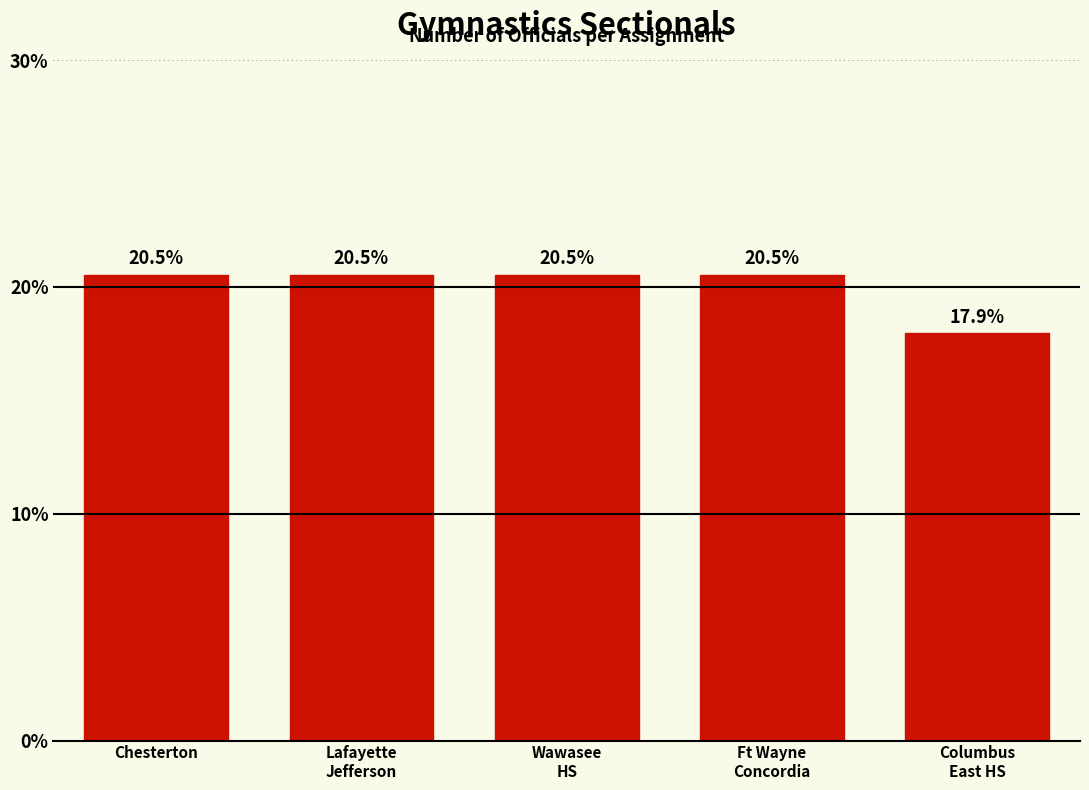

Reading left to right, transcribe all the data shown in this chart.

20.5	20.5	20.5	20.5	17.9